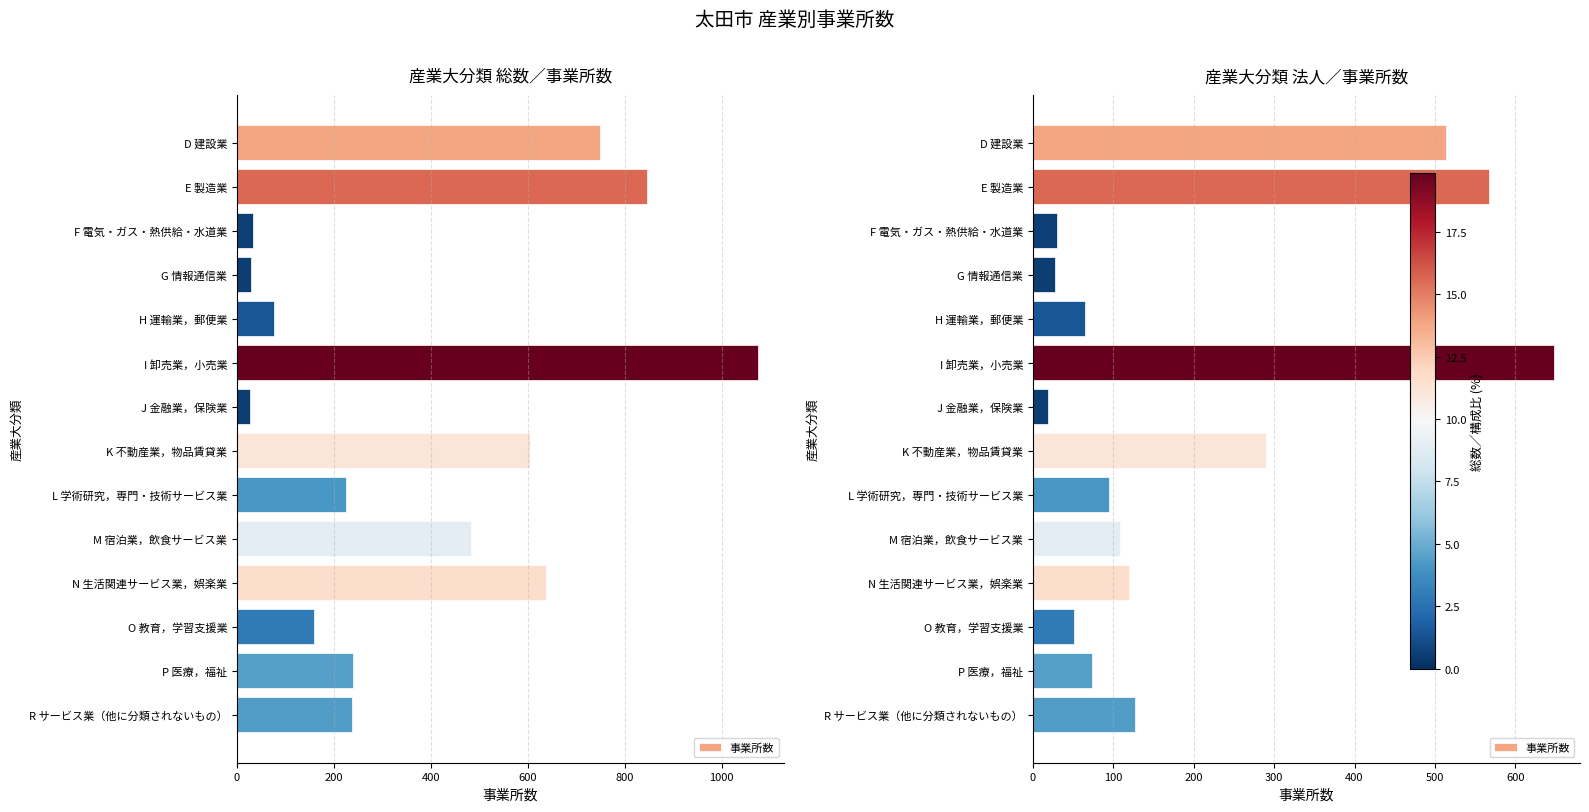

What is the sum of the values at D 建設業 and O 教育，学習支援業?

565